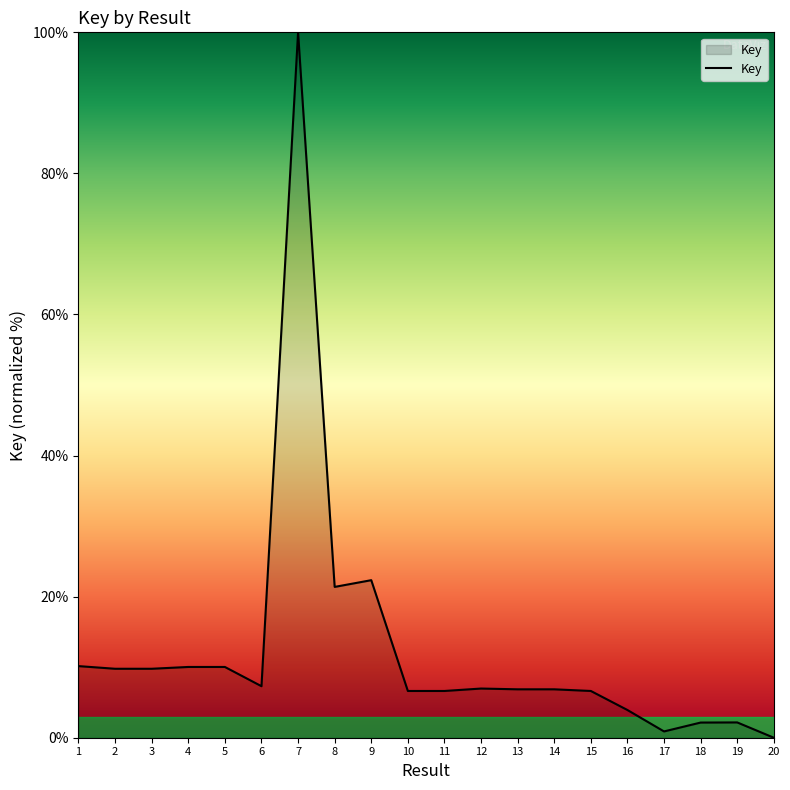

What is the ratio of the value at 7 to the value at 1?

9.9